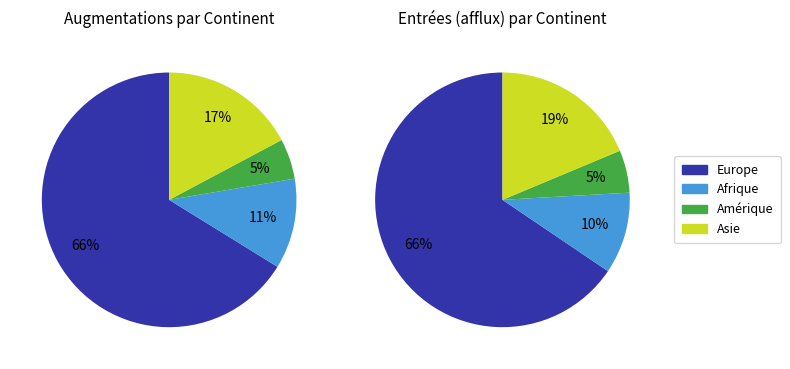

Which category has the biggest portion of the pie?

Europe